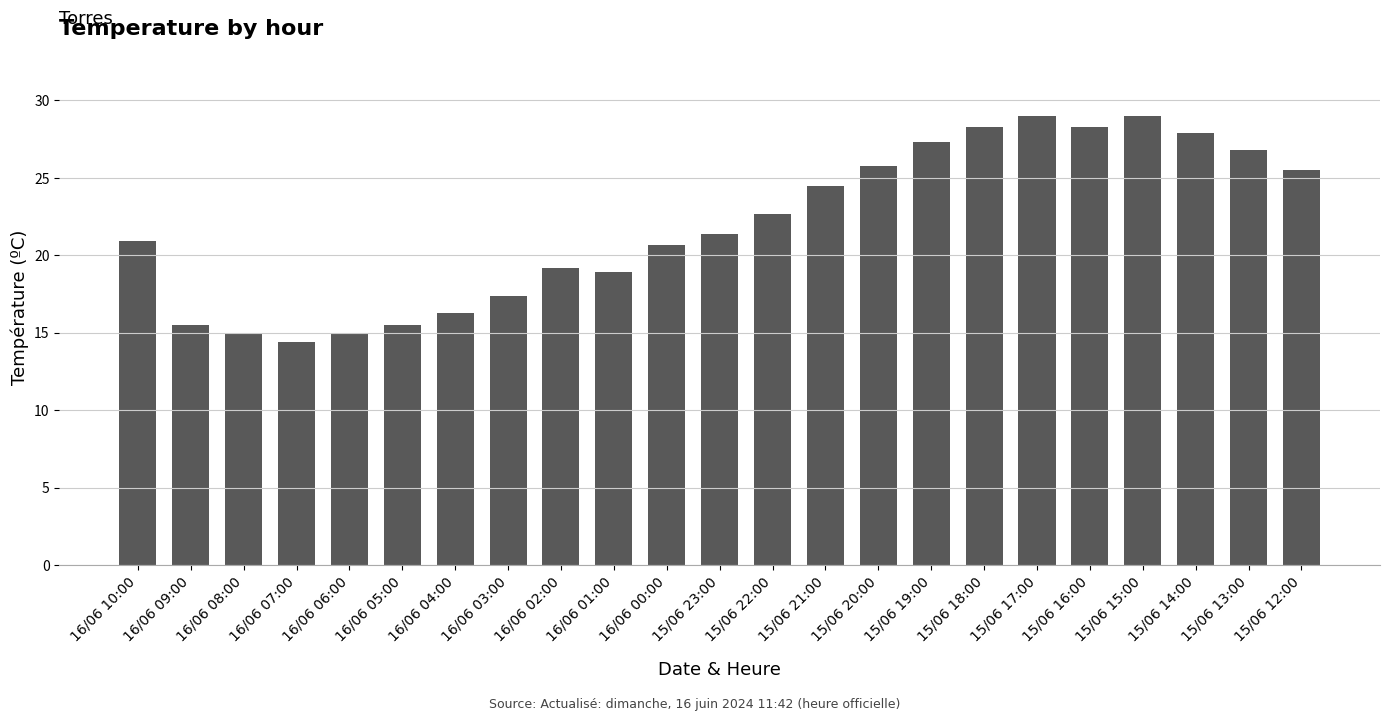

What is the label of the 1st bar from the right?

15/06 12:00